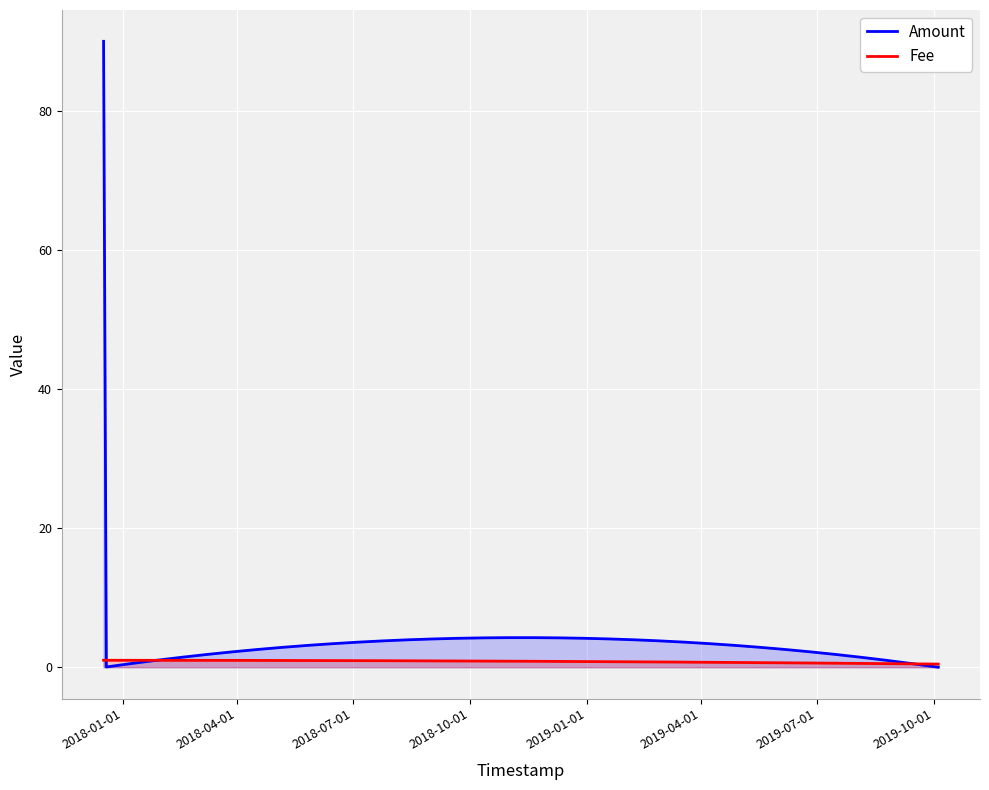

What is the difference between the highest and lowest values at 2017-12-16 19:41:10?

89.0